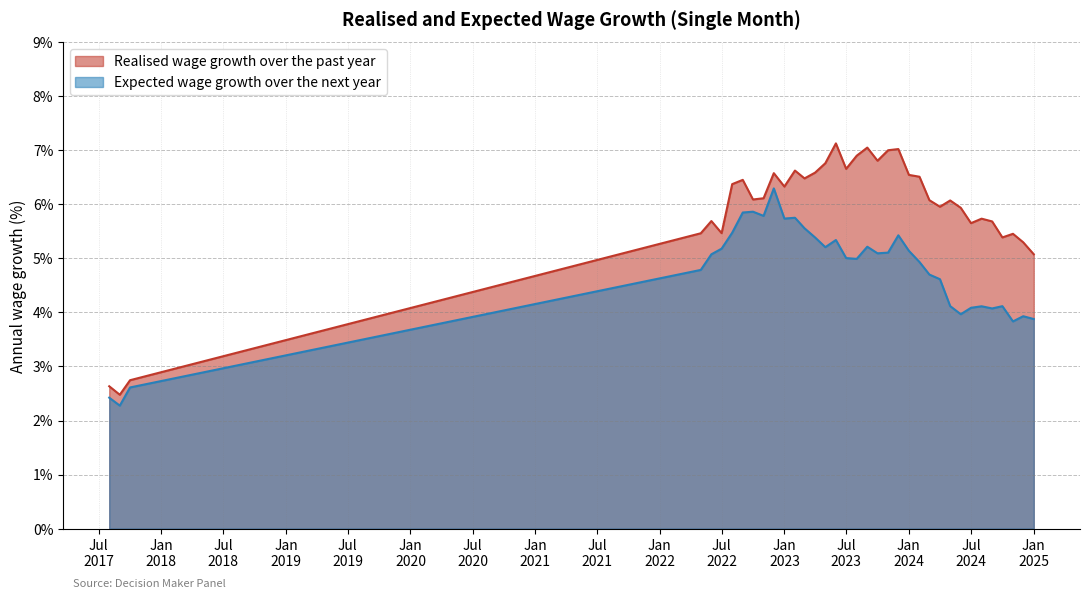

At 2024-11-01, list the series in order from smallest to largest.

Expected wage growth over the next year, Realised wage growth over the past year